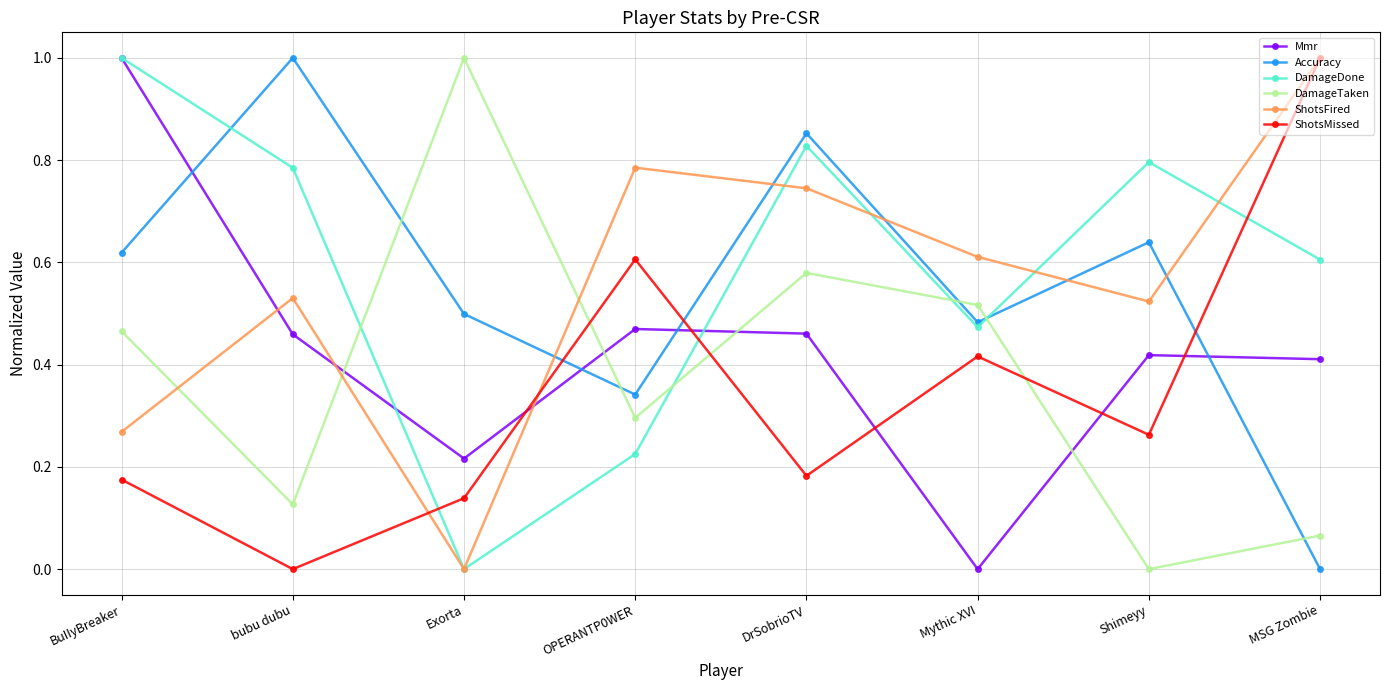

True or false: DamageTaken and ShotsMissed intersect in this chart.

True